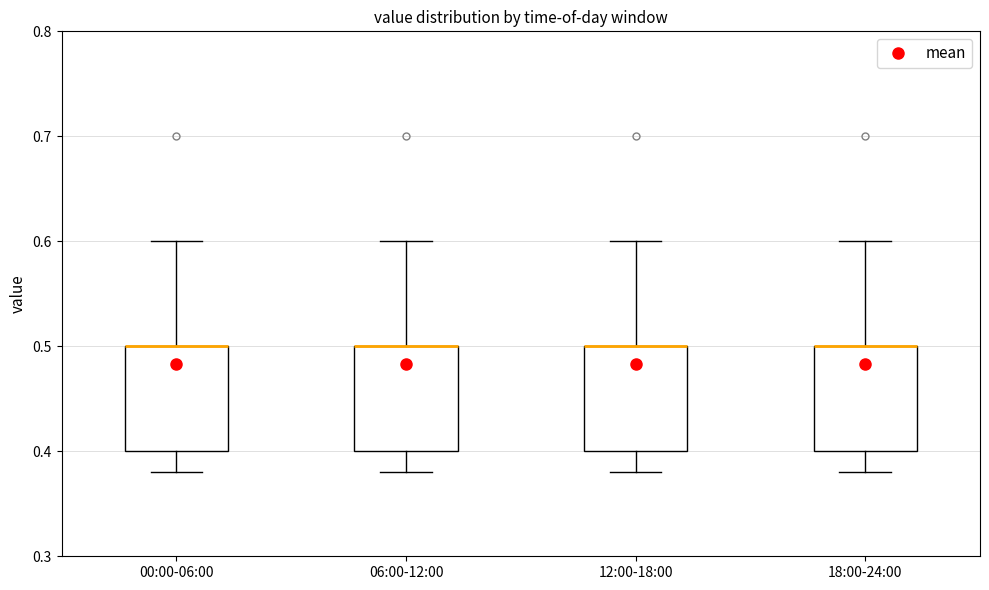

Where is the upper edge of the box for 12:00-18:00 on the y-axis? The values are not printed on the chart, so give them approximately, as read against the axis.

0.50